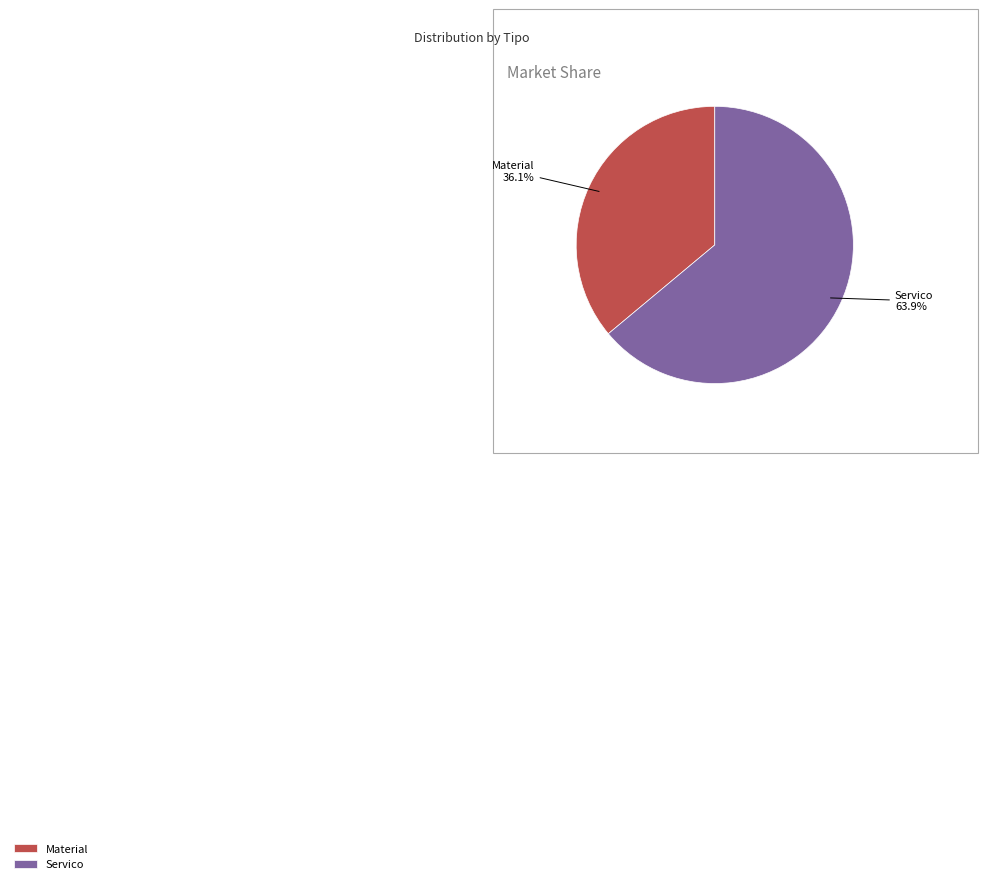

Count the number of slices in the pie.

2